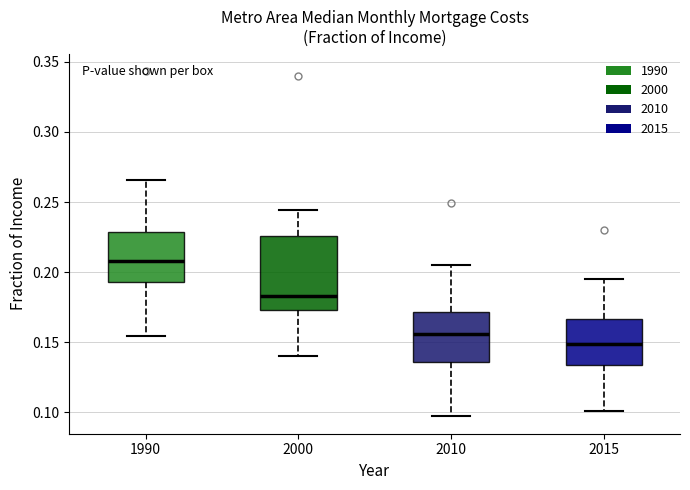

Comparing the boxes themselves (not the whiskers), which one is the tallest?

2000